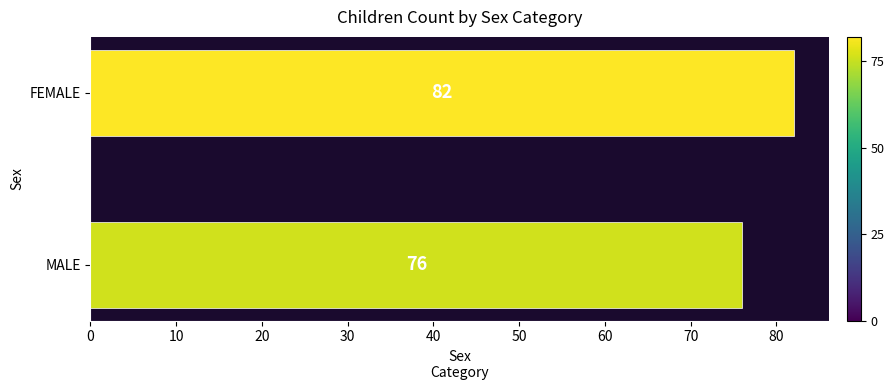

What is the ratio of the value at MALE to the value at FEMALE?

0.9